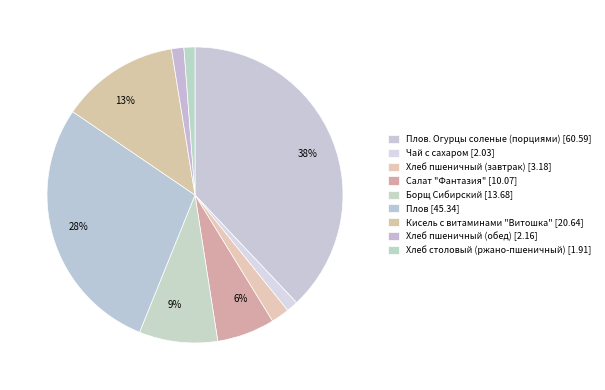

To the nearest percent, what is the average slice percentage?

11%